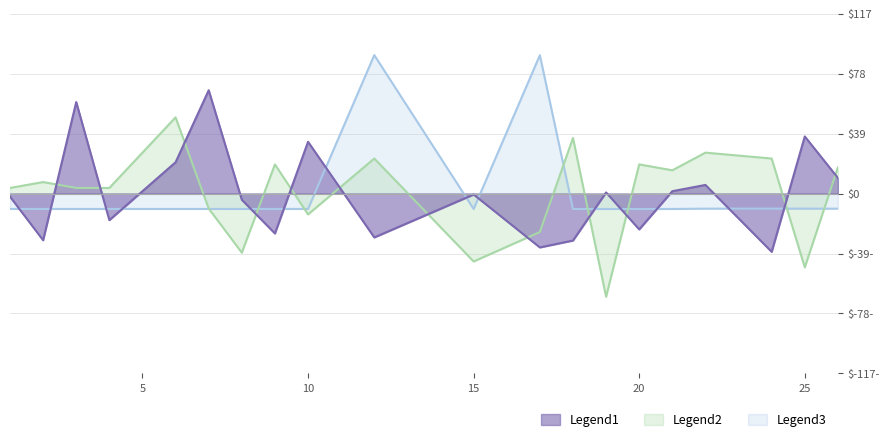

What are all the series names shown in the legend?

Legend1, Legend2, Legend3